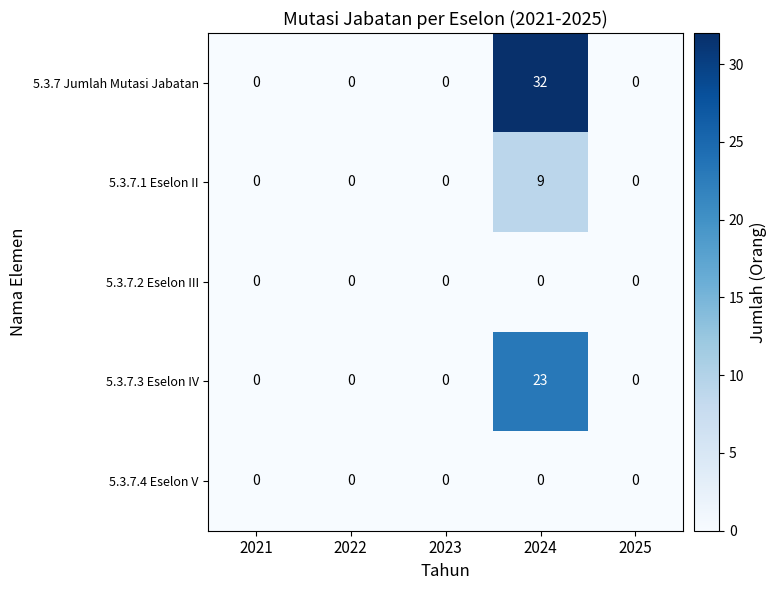

At which category is the sum across all series the highest?

2024